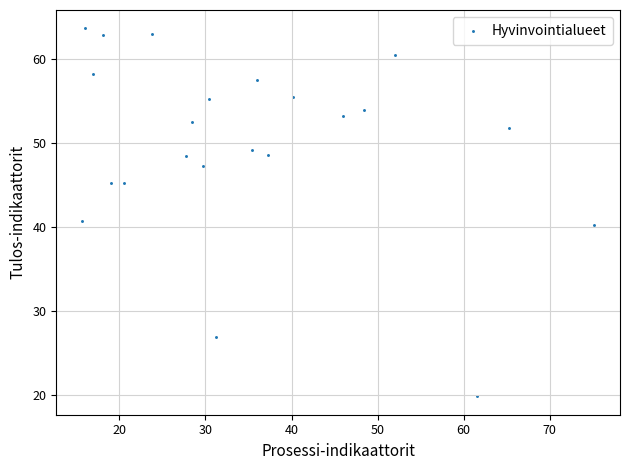

What is the range of X values (max minus min)?

59.5